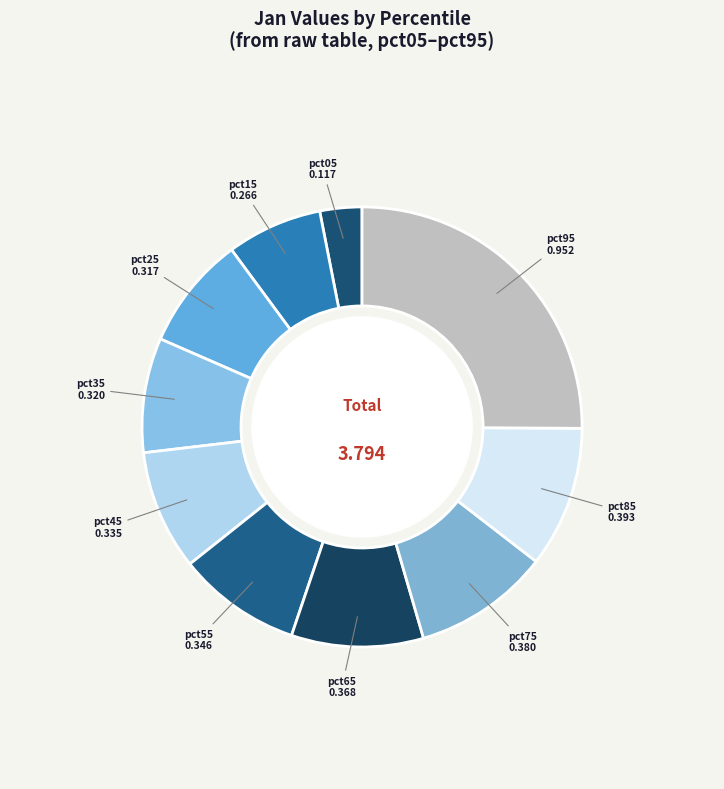

True or false: pct75 accounts for 20% of the total.

False